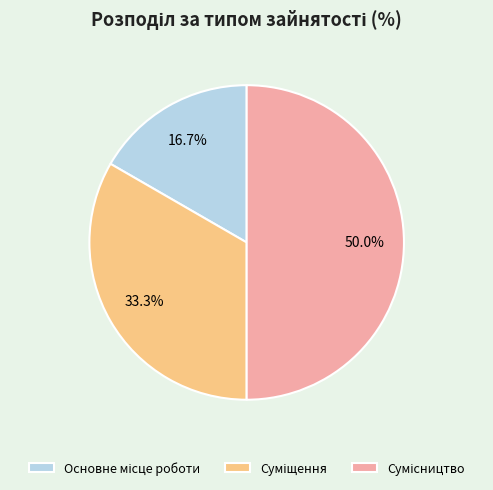

What percentage do Сумісництво and Основне місце роботи together represent?

66.7%